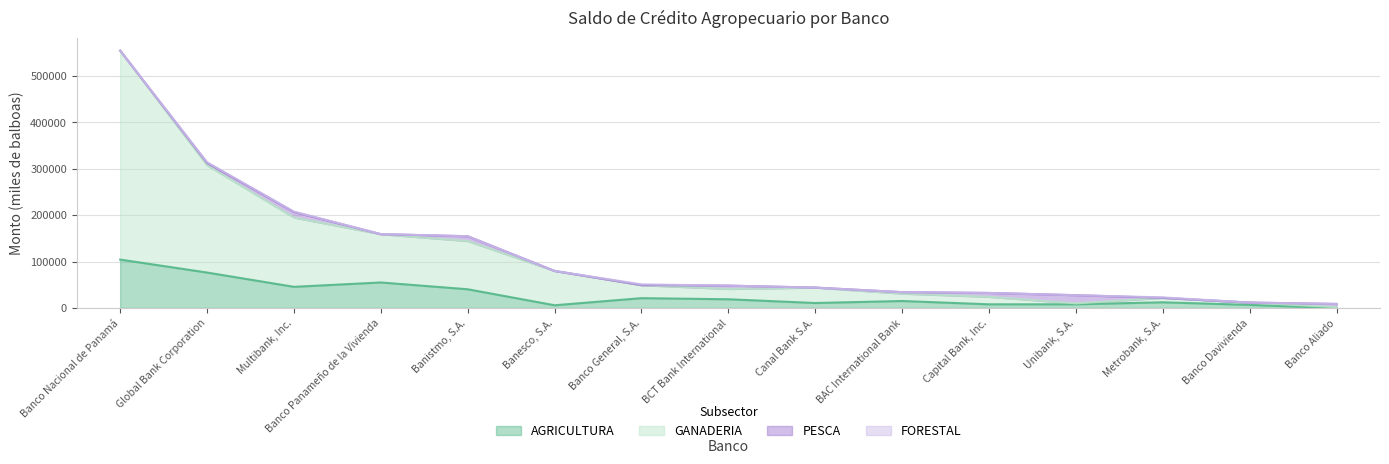

How many interior local peaks does the AGRICULTURA series have?

4